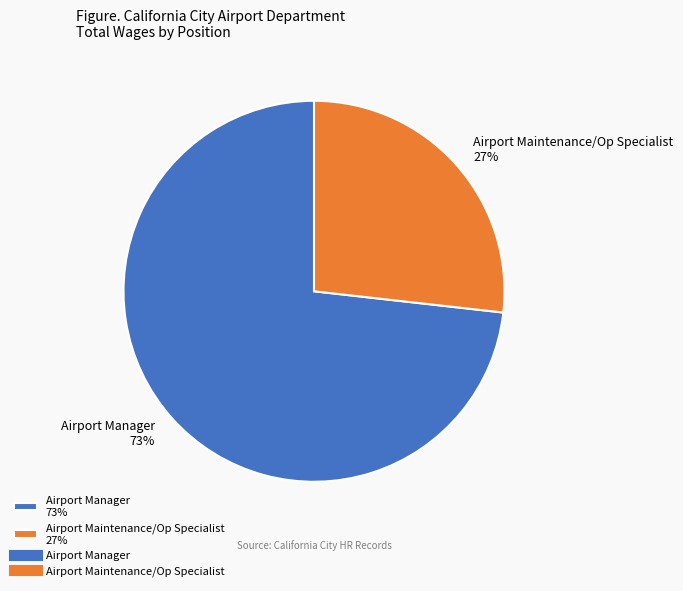

Which category has the biggest portion of the pie?

Airport Manager